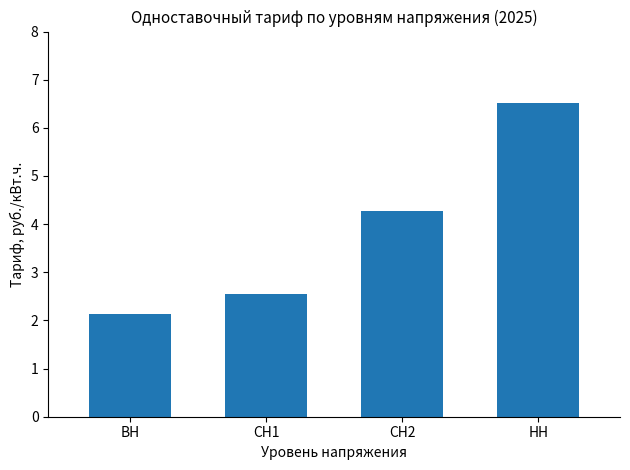

The value at СН1 is 2.5. True or false?

True